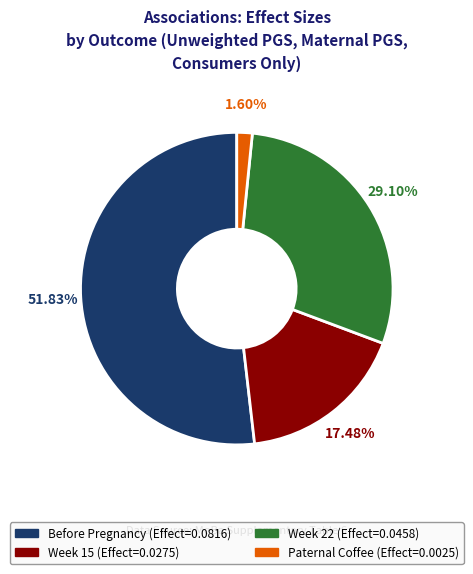

Is there a majority slice in this chart?

Yes